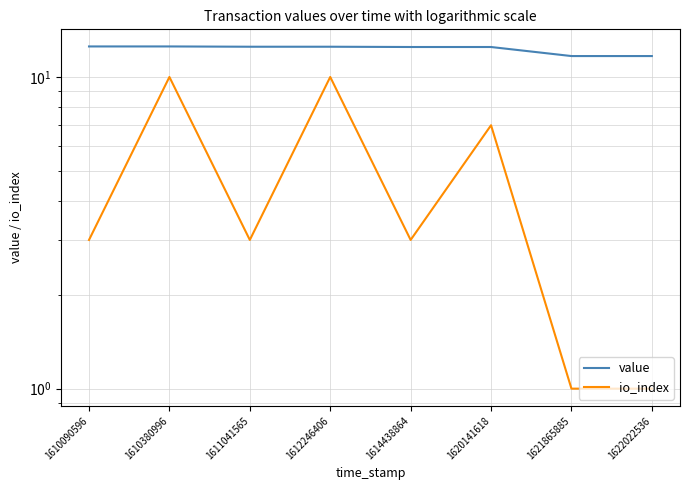

What is the minimum value for value?

11.7